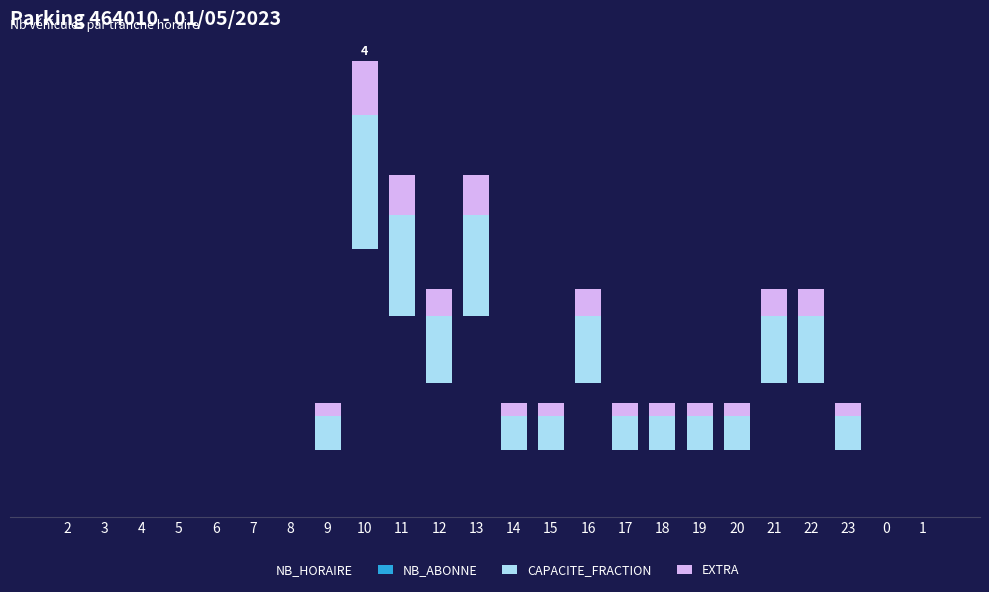

Are the bars horizontal?

No